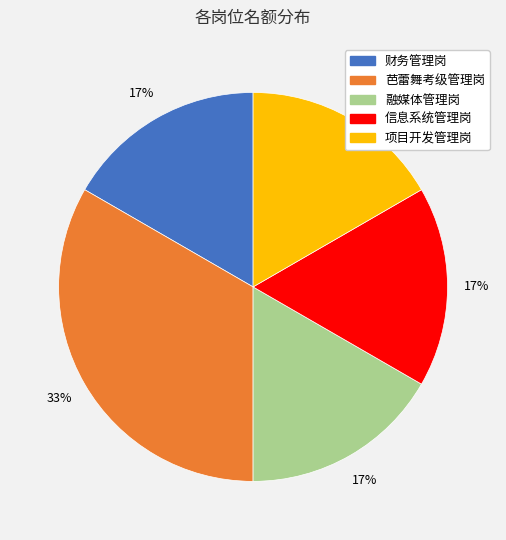

To the nearest percent, what percentage of the pie is 芭蕾舞考级管理岗?

33%